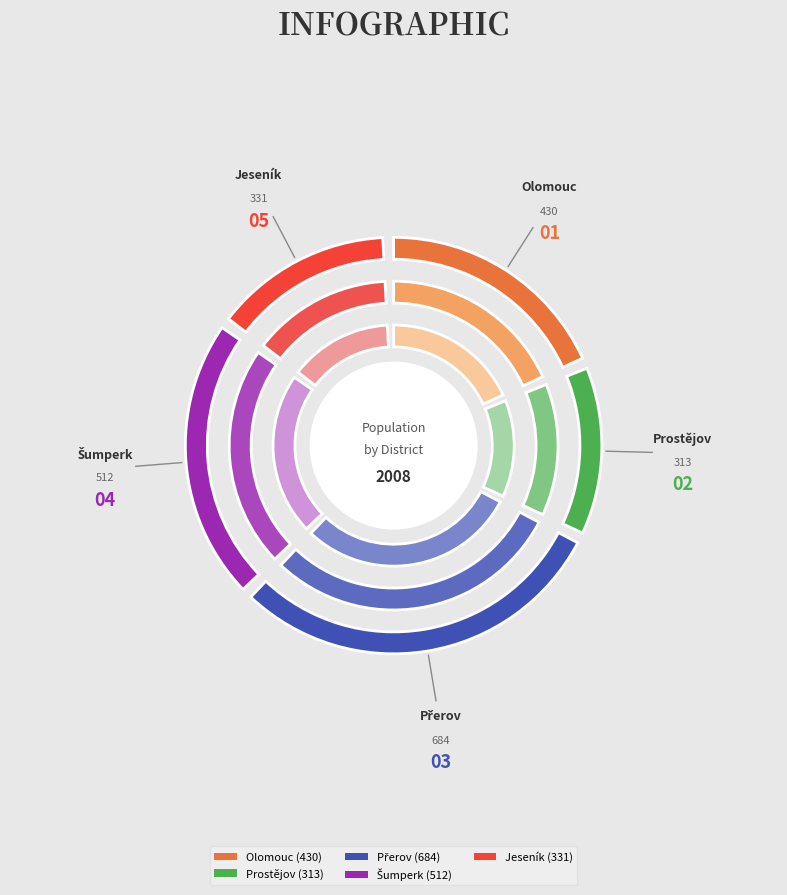

Does Prostějov account for over 50% of the chart?

No